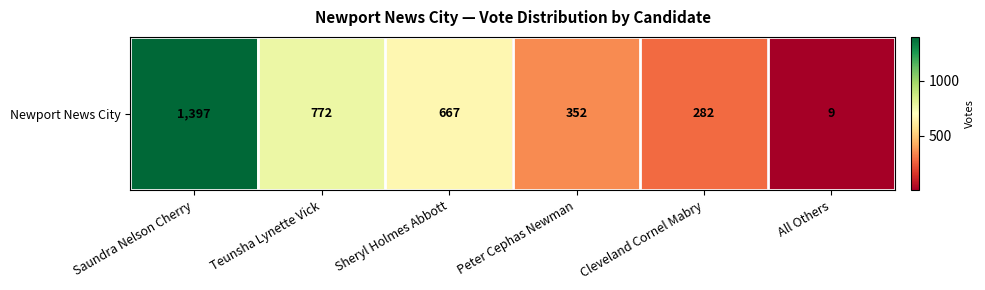

Reading left to right, list all the values displayed in this chart.

Saundra Nelson Cherry=1397	Teunsha Lynette Vick=772	Sheryl Holmes Abbott=667	Peter Cephas Newman=352	Cleveland Cornel Mabry=282	All Others=9